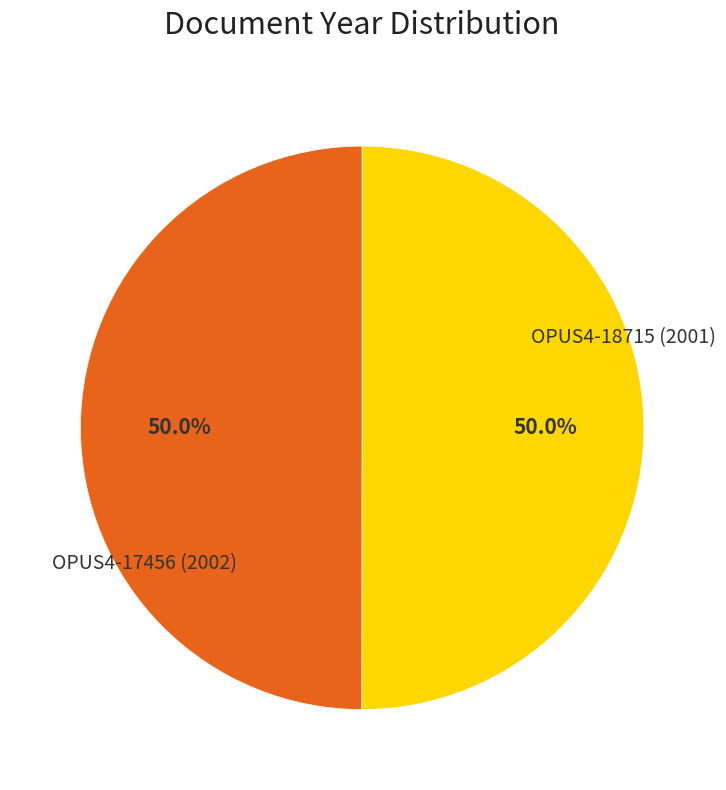

Which slice is the smallest?

OPUS4-18715